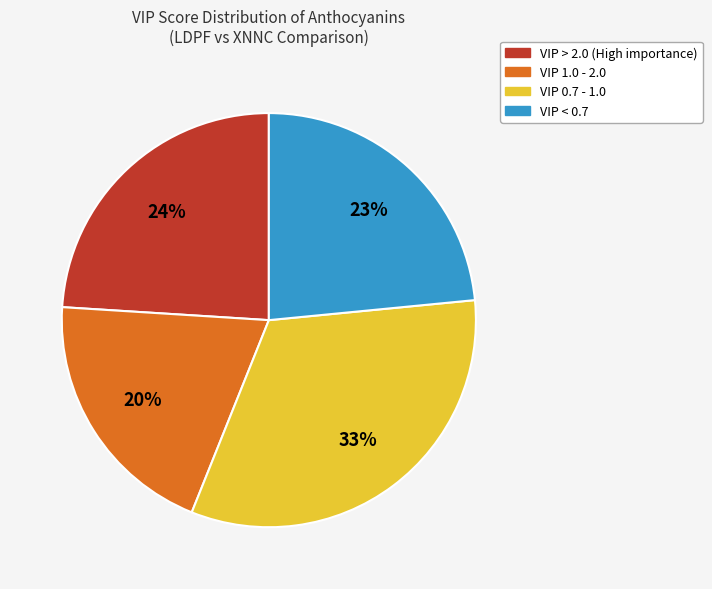

Is there a majority slice in this chart?

No